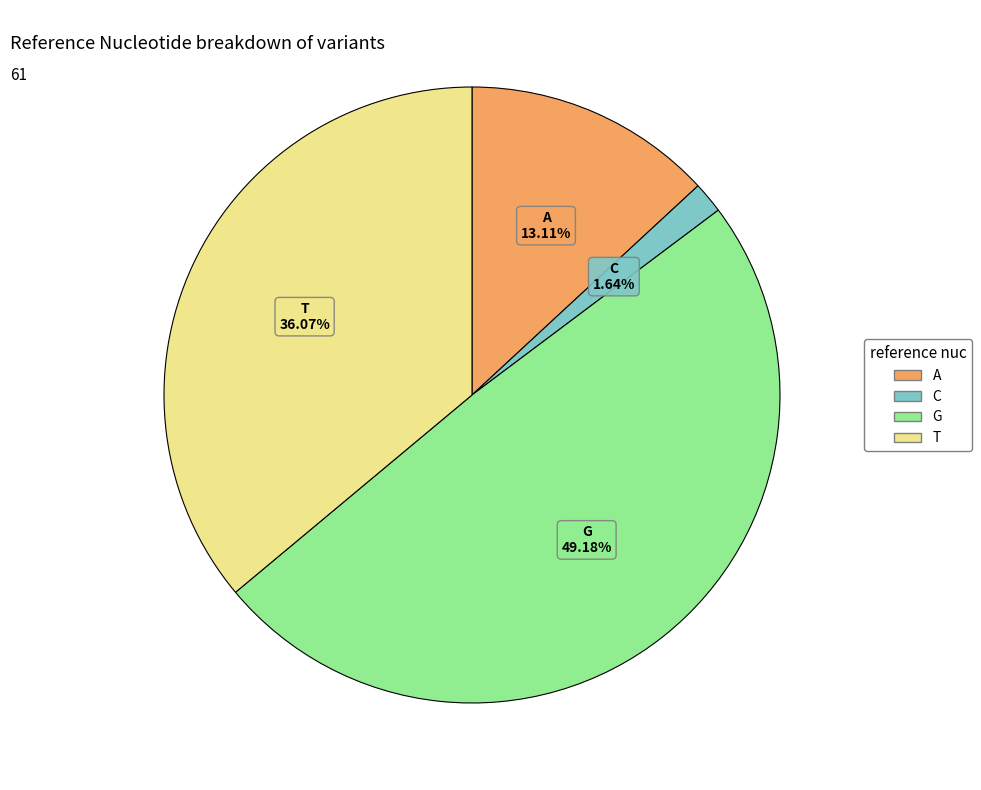

Approximately how many times larger is the value at G compared to T?

1.4